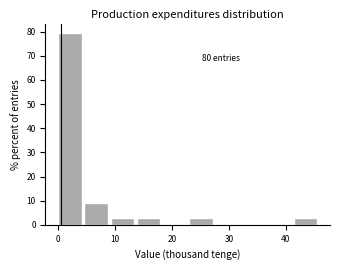

Which range on the x-axis has the tallest bar?

0 to 5